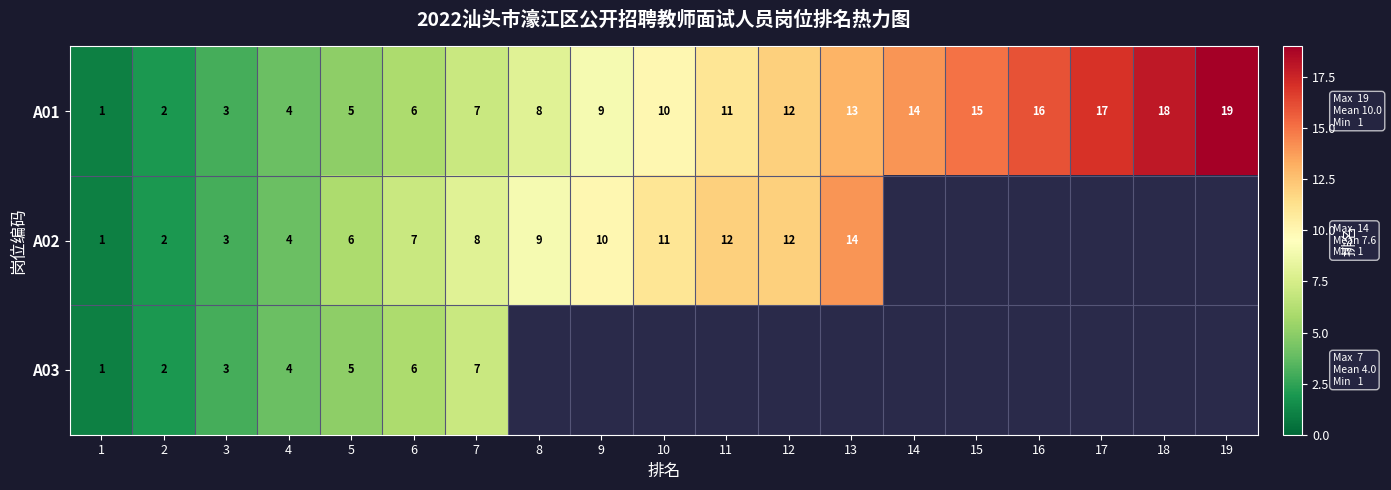

The A01 series shows 9.3 at 7. True or false?

False